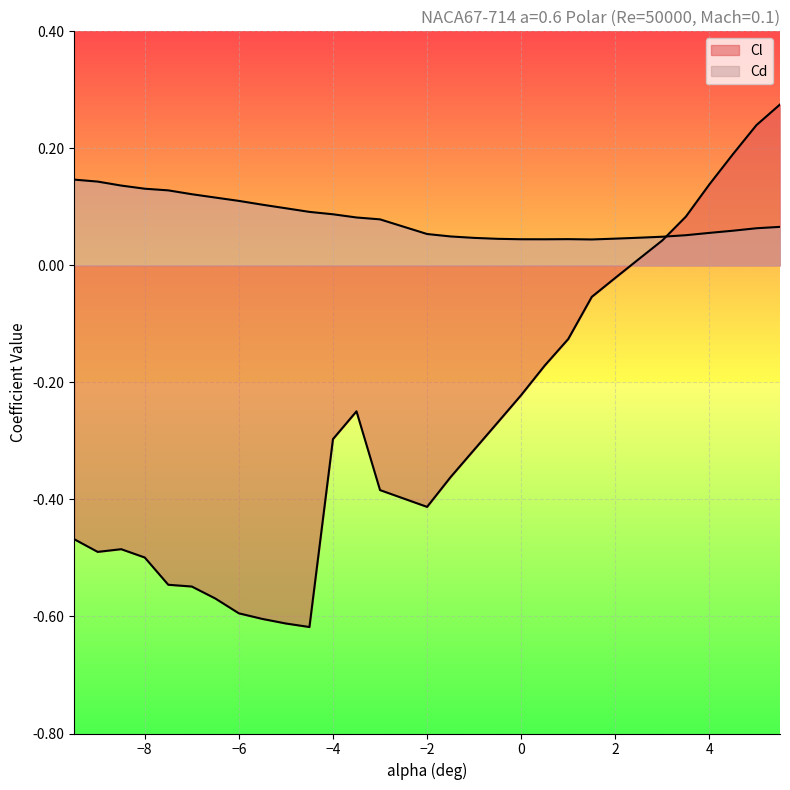

Reading left to right, list all the values displayed in this chart.

Cl: -0.5	-0.5	-0.5	-0.5	-0.5	-0.5	-0.6	-0.6	-0.6	-0.6	-0.6	-0.3	-0.2	-0.4	-0.4	-0.4	-0.3	-0.3	-0.2	-0.2	-0.1	-0.1	-0.0	0.0	0.0	0.1	0.1	0.2	0.2	0.3
Cd: 0.1	0.1	0.1	0.1	0.1	0.1	0.1	0.1	0.1	0.1	0.1	0.1	0.1	0.1	0.1	0.0	0.0	0.0	0.0	0.0	0.0	0.0	0.0	0.0	0.0	0.1	0.1	0.1	0.1	0.1